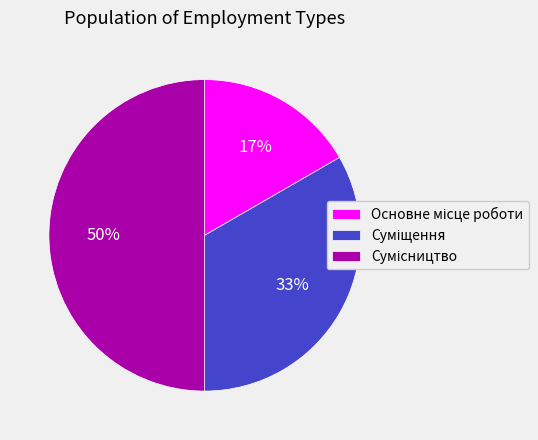

To the nearest percent, what is the difference between the largest and smallest slice percentages?

33%